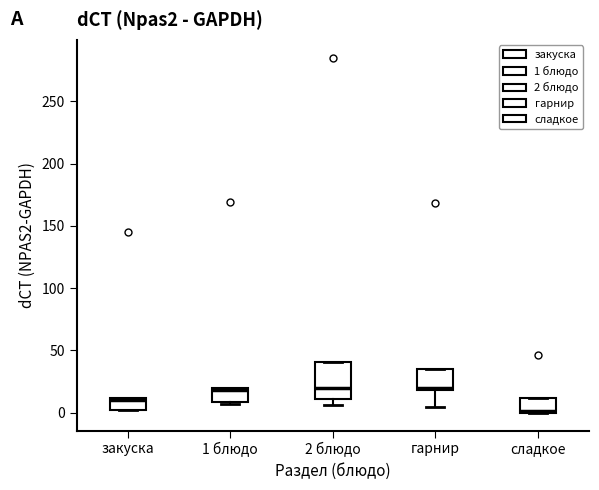

Reading left to right, read every box against the y-axis: the position of its median line, the range the box covers, and the ends of its whiskers. The values are not printed on the chart, so give them approximately, as read against the axis.

закуска: median 10 (just below the box's upper edge), box 0 to 10, whiskers 0 to 10
1 блюдо: median 20 (just below the box's upper edge), box 10 to 20, whiskers 5 to 20
2 блюдо: median 20, box 10 to 40, whiskers 5 to 40
гарнир: median 20 (just above the box's lower edge), box 20 to 35, whiskers 5 to 35
сладкое: median 0 (just above the box's lower edge), box 0 to 10, whiskers 0 to 10